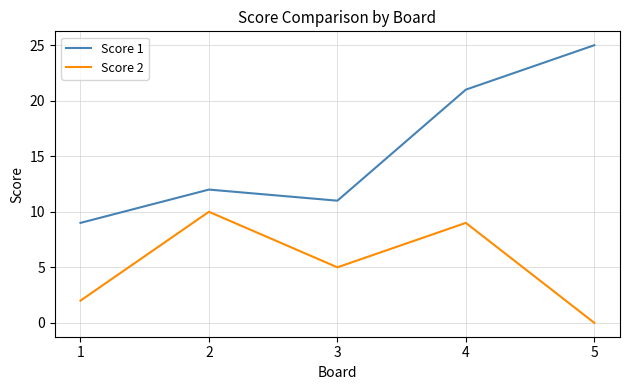

What are all the series names shown in the legend?

Score 1, Score 2